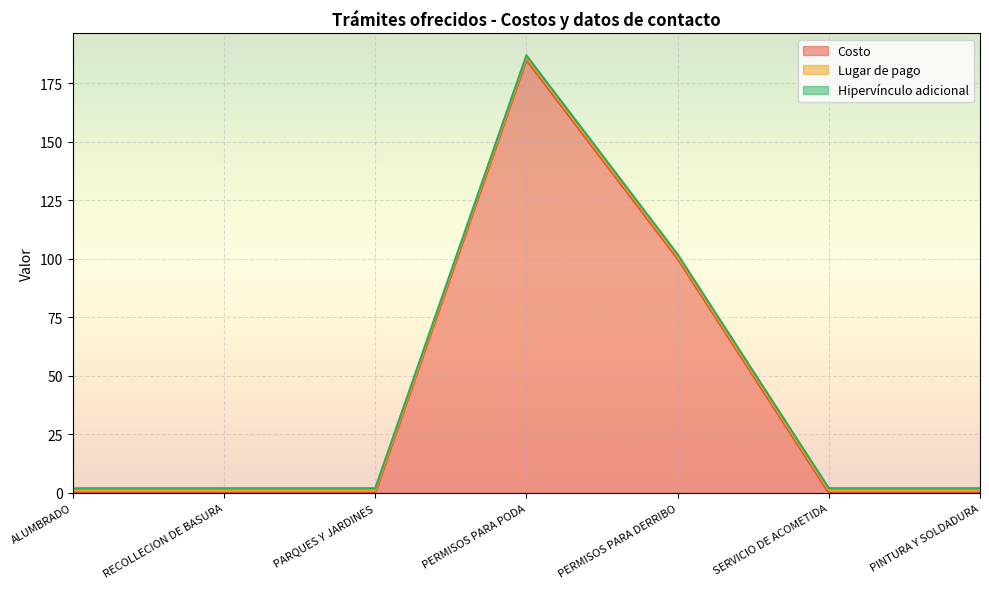

Reading left to right, list all the values displayed in this chart.

Costo: ALUMBRADO=0	RECOLLECION DE BASURA=0	PARQUES Y JARDINES=0	PERMISOS PARA PODA=185	PERMISOS PARA DERRIBO=100	SERVICIO DE ACOMETIDA=0	PINTURA Y SOLDADURA=0
Lugar de pago: ALUMBRADO=1	RECOLLECION DE BASURA=1	PARQUES Y JARDINES=1	PERMISOS PARA PODA=1	PERMISOS PARA DERRIBO=1	SERVICIO DE ACOMETIDA=1	PINTURA Y SOLDADURA=1
Hipervínculo adicional: ALUMBRADO=1	RECOLLECION DE BASURA=1	PARQUES Y JARDINES=1	PERMISOS PARA PODA=1	PERMISOS PARA DERRIBO=1	SERVICIO DE ACOMETIDA=1	PINTURA Y SOLDADURA=1